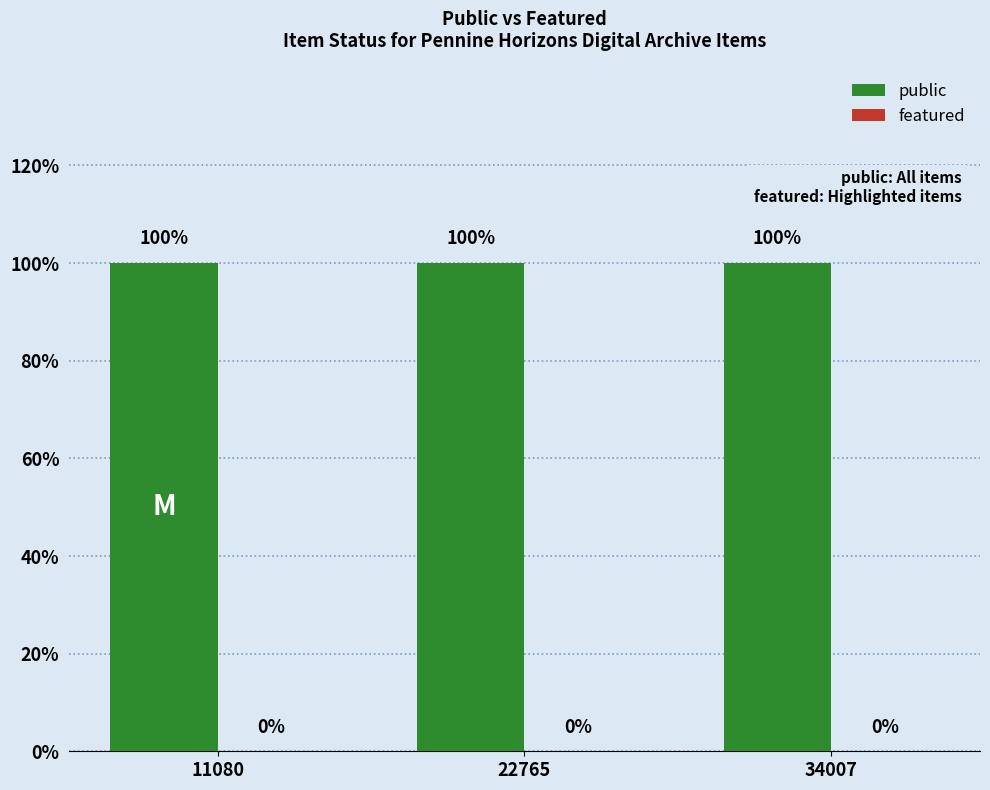

At how many categories does at least one series exceed 0?

3